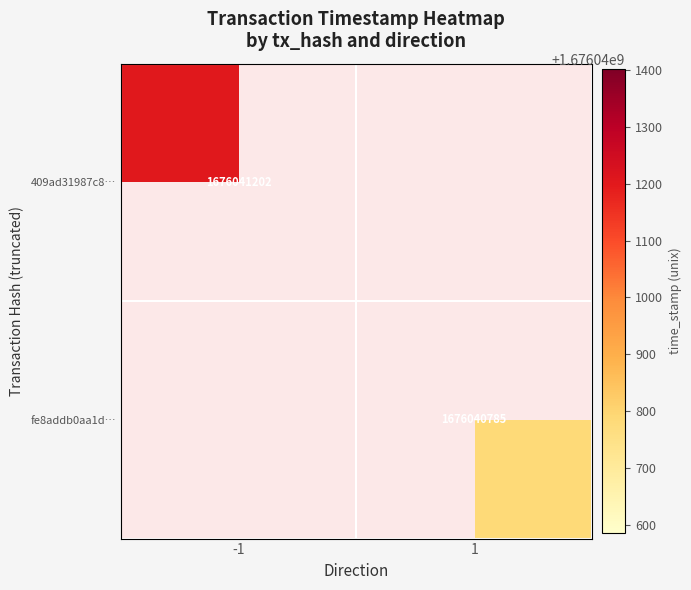

What is the sum of the fe8addb0aa1d38924bd501426224402fcf3130c values at time_stamp and direction?

1676040786